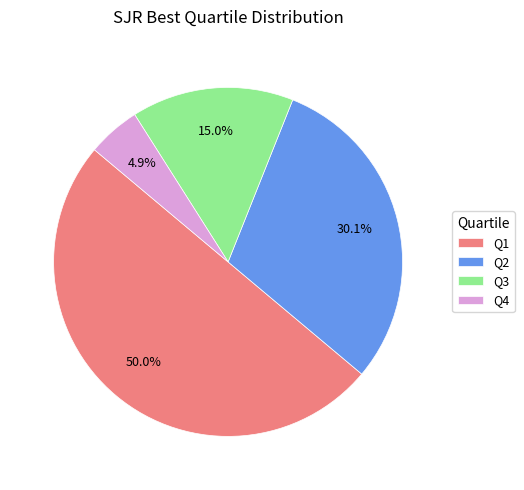

Do Q1 and Q3 together represent more than half of the pie?

Yes